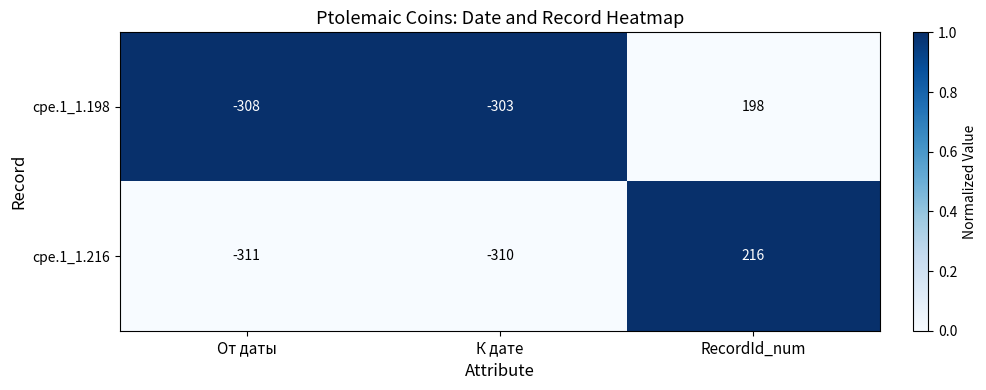

Rank the series by their maximum value, from lowest to highest.

cpe.1_1.198, cpe.1_1.216